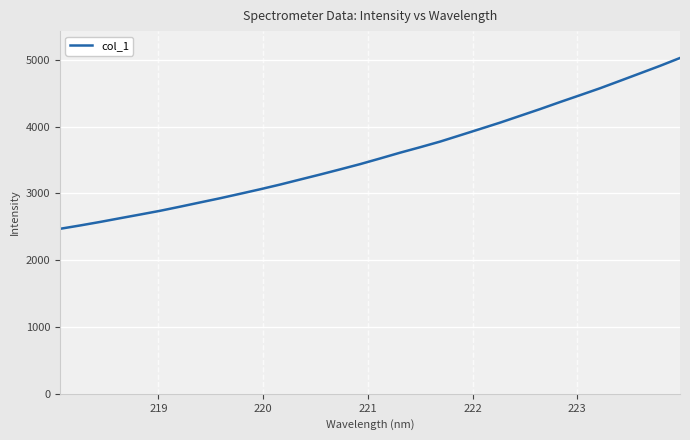

What is the difference between the maximum and minimum values?

2557.7